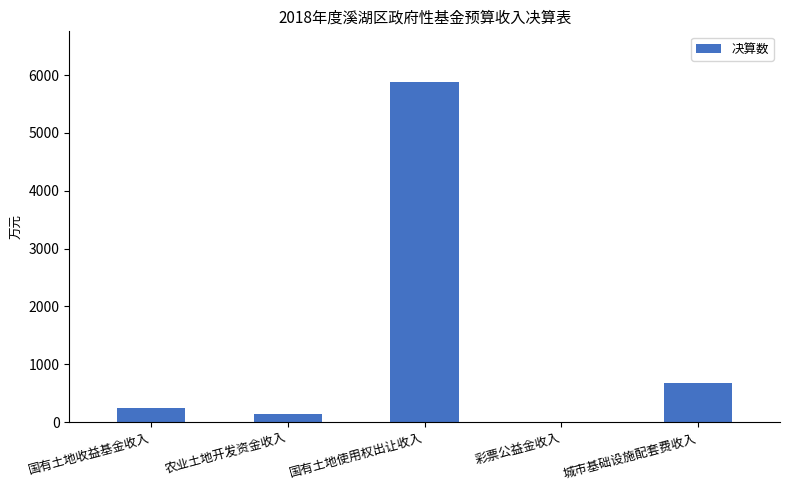

How many distinct data groups are displayed?

1